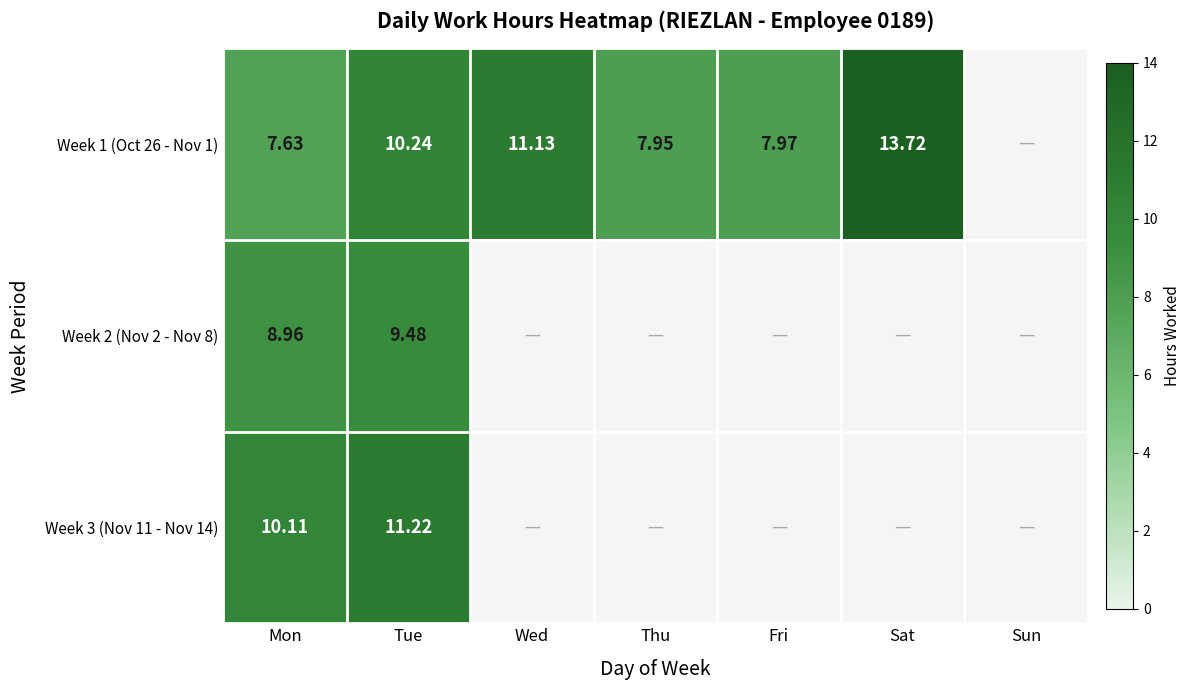

Is it true that Week 2 (Nov 2 - Nov 8) equals 0.0 at Fri?

True